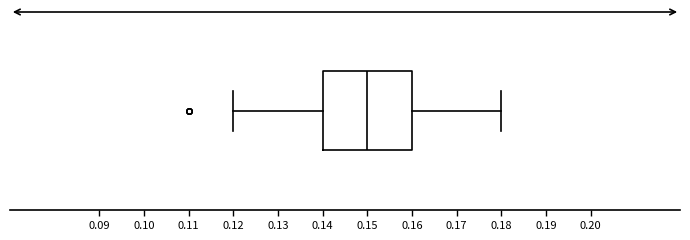

Read this box plot against the x-axis: the position of the median line, the range covered by the box, and the ends of both whiskers. The values are not printed on the chart, so give them approximately, as read against the axis.

median 0.15, box 0.14 to 0.16, whiskers 0.12 to 0.18